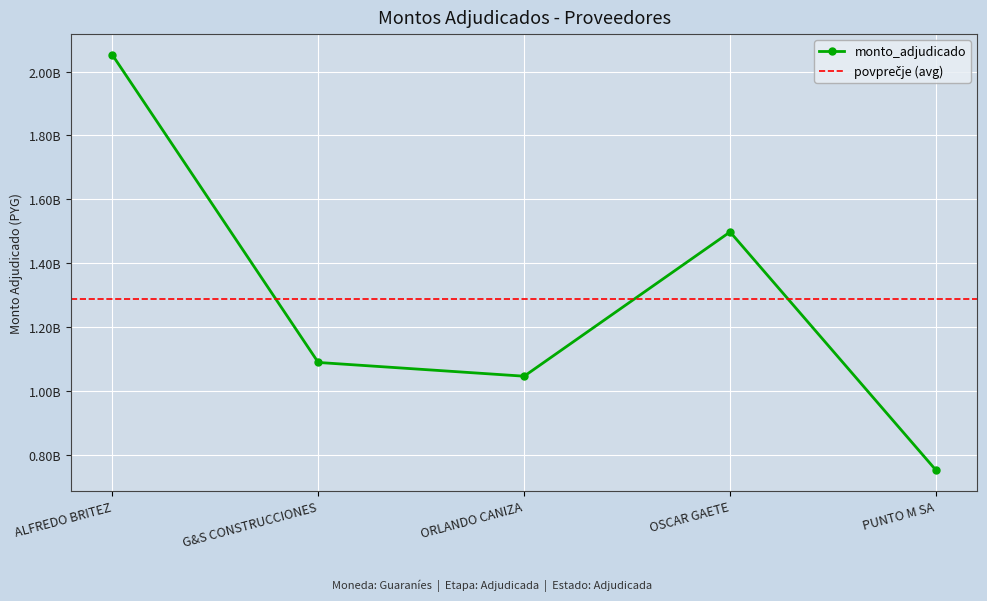

What is the change in value from ALFREDO BRITEZ to G&S CONSTRUCCIONES?

-962000000